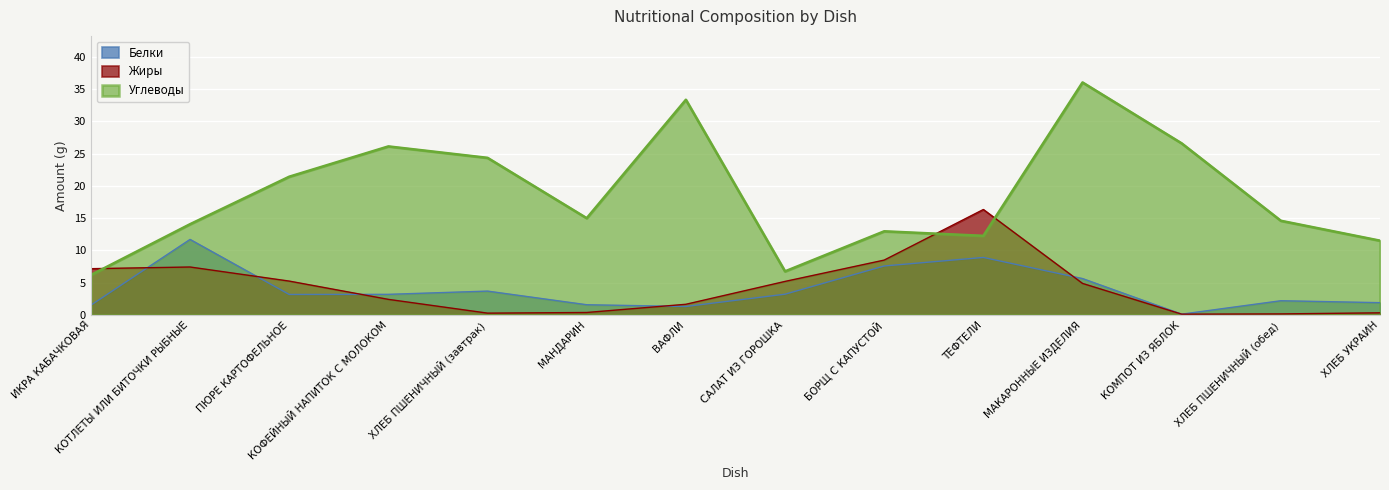

True or false: Жиры has more than 1 interior local peaks.

True